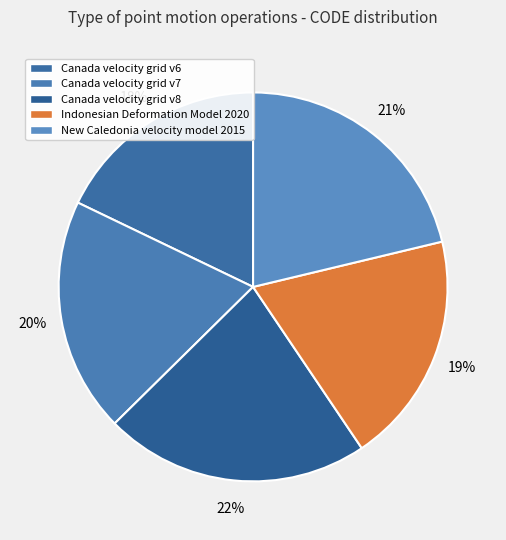

True or false: Indonesian Deformation Model 2020 accounts for 19% of the total.

True